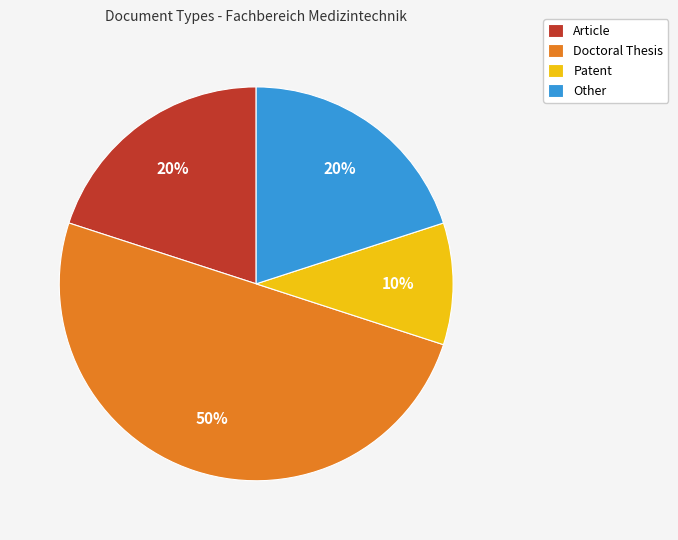

How many segments does this pie chart have?

4